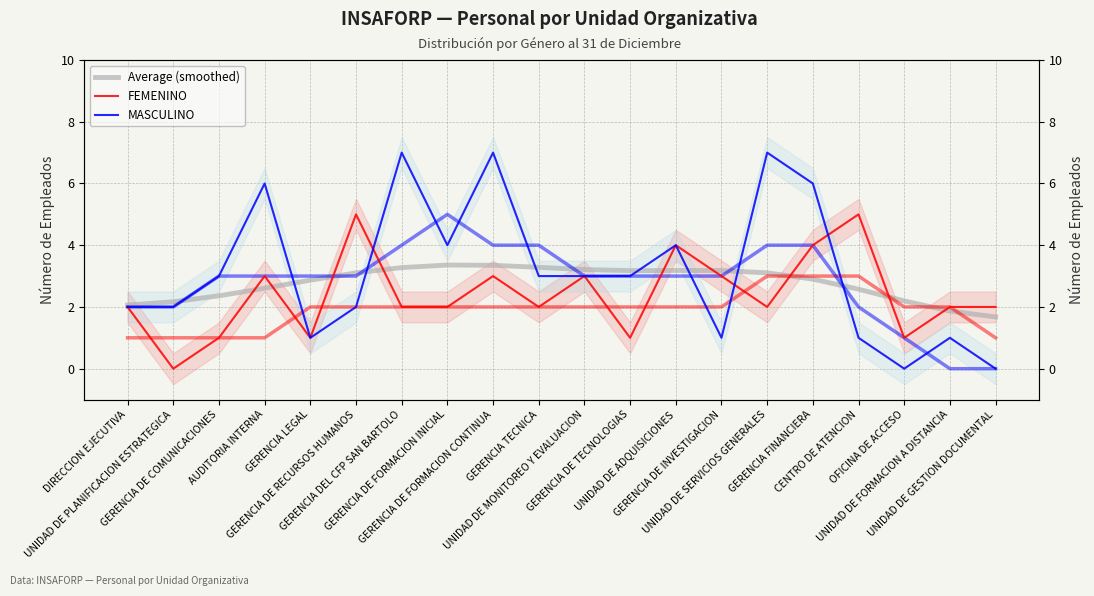

What are all the series names shown in the legend?

Average (smoothed), FEMENINO, MASCULINO